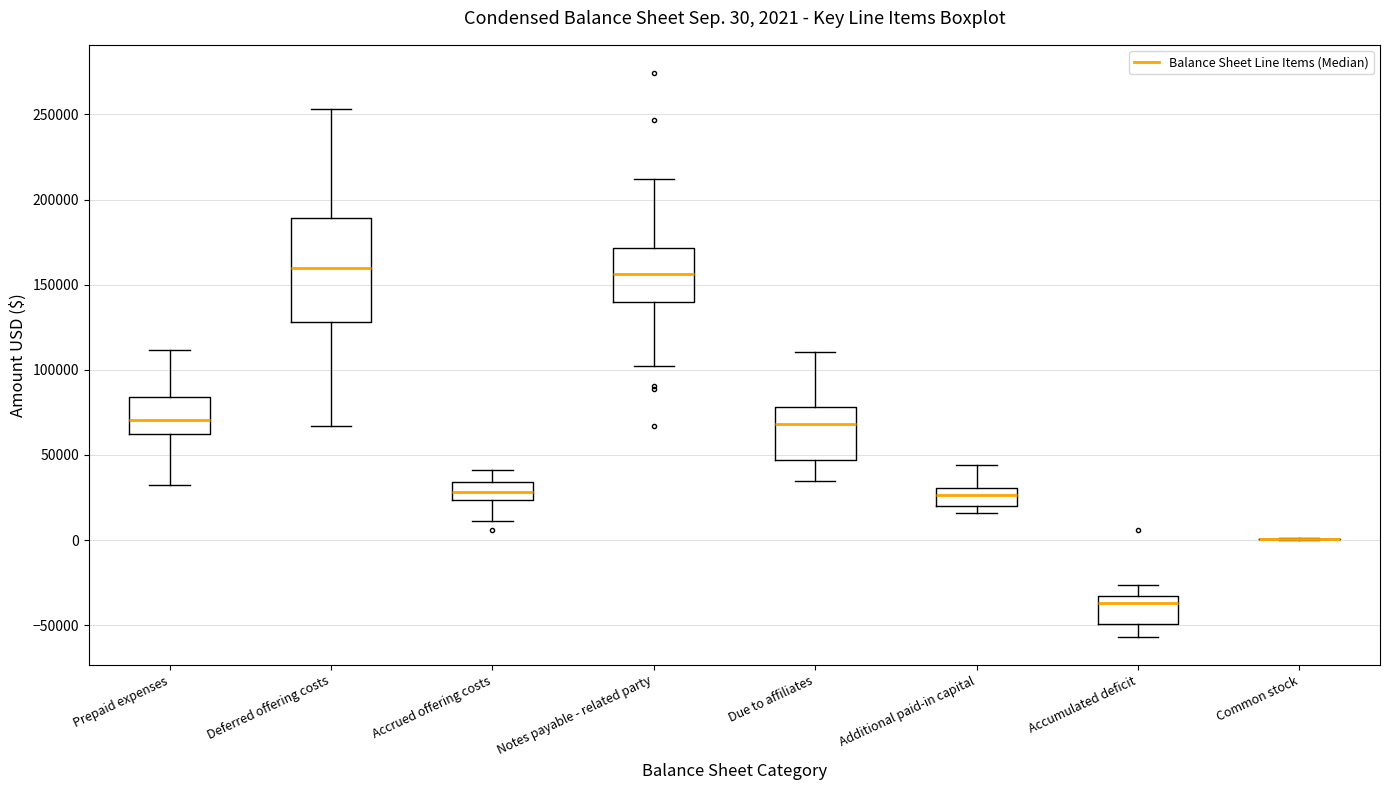

Comparing the boxes themselves (not the whiskers), which one is the tallest?

Deferred offering costs